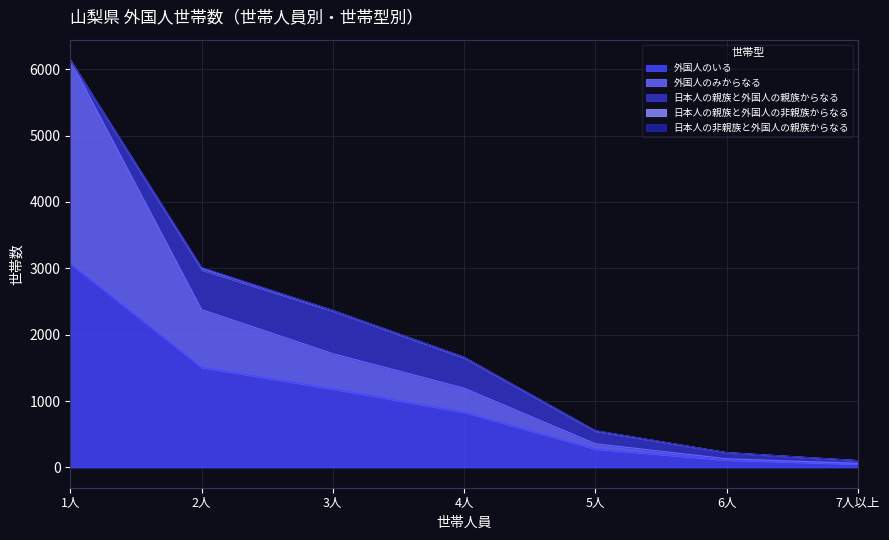

Does the chart have visible grid lines?

Yes